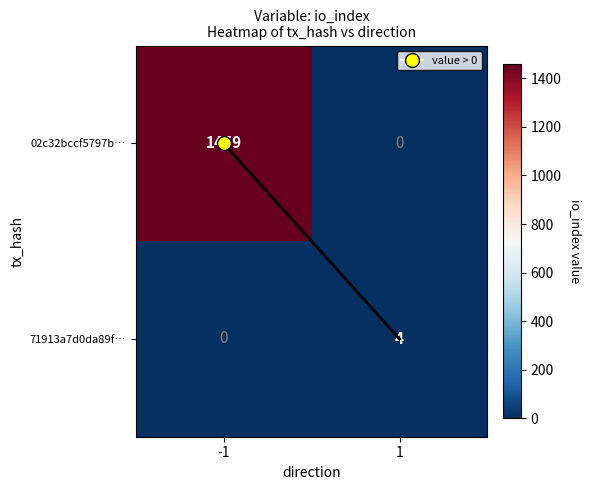

Rank the series at -1 from highest to lowest value.

02c32bccf5797b…, 71913a7d0da89f…